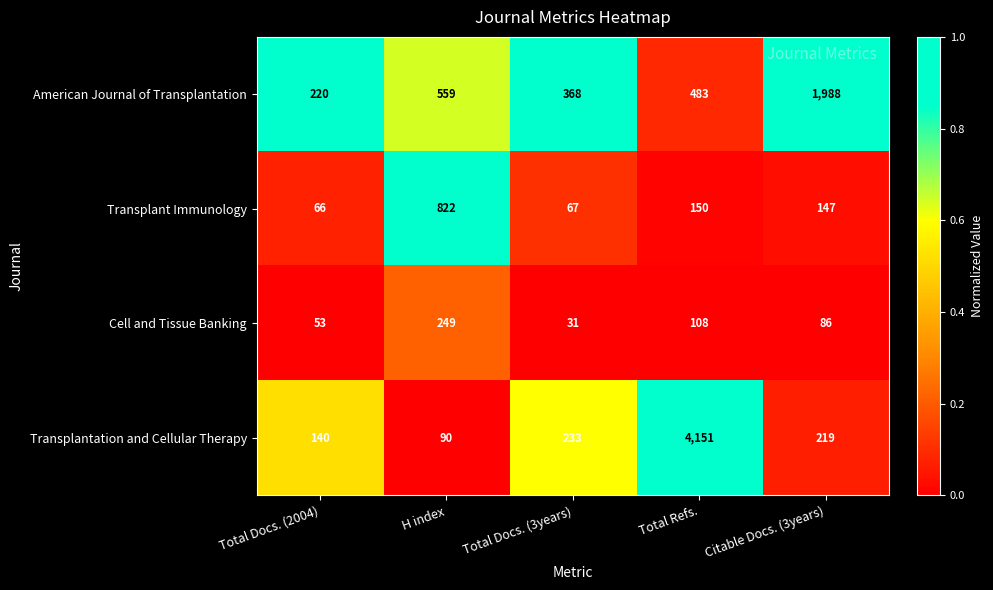

How many values in the Cell and Tissue Banking series are below 86?

2